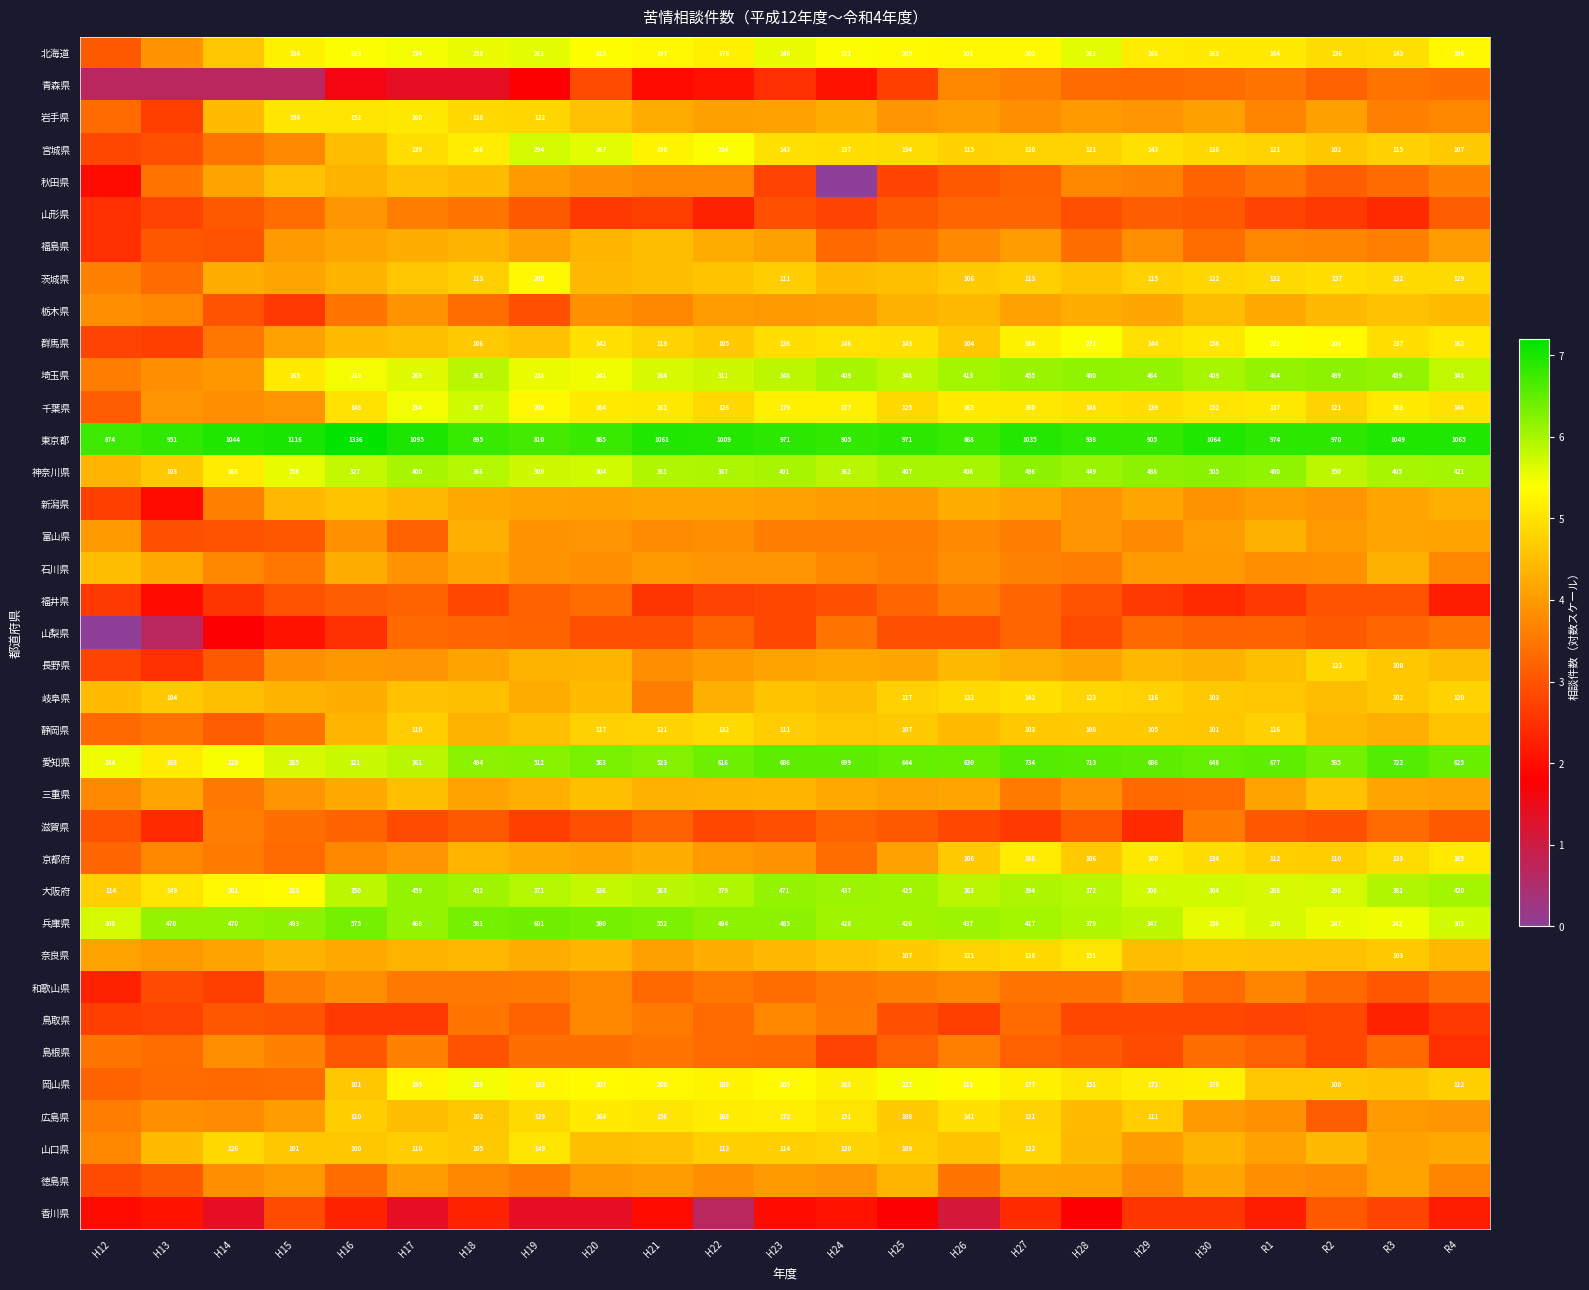

At which label does 鳥取県 reach its minimum?

R3